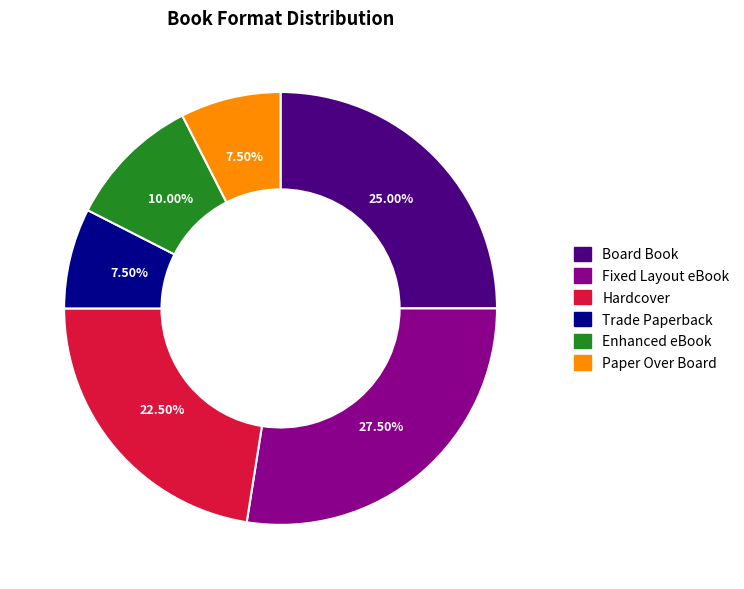

Is there a majority slice in this chart?

No